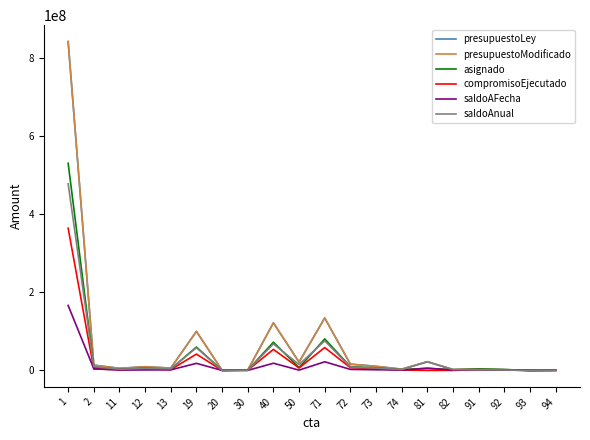

What is the total value across all series at 50?

71782275